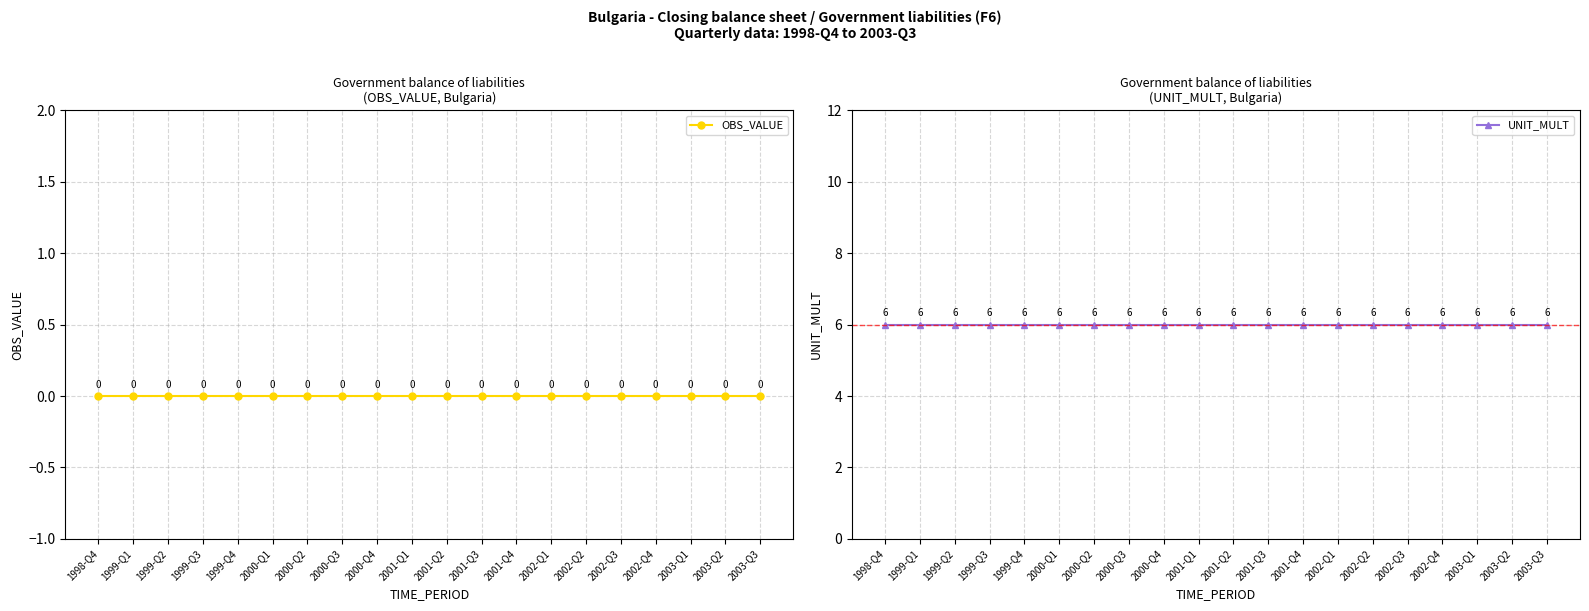

Reading left to right, list all the values displayed in this chart.

OBS_VALUE: 0	0	0	0	0	0	0	0	0	0	0	0	0	0	0	0	0	0	0	0
UNIT_MULT: 6	6	6	6	6	6	6	6	6	6	6	6	6	6	6	6	6	6	6	6